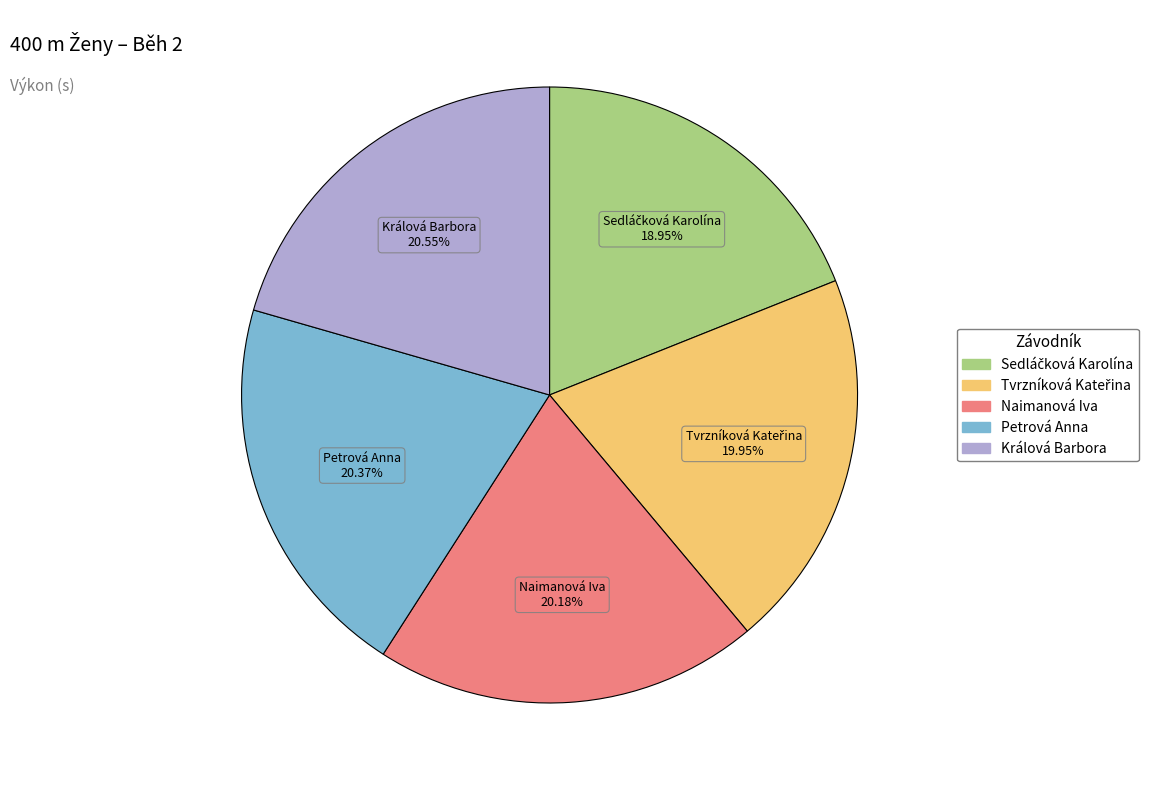

Does any single category account for the majority?

No